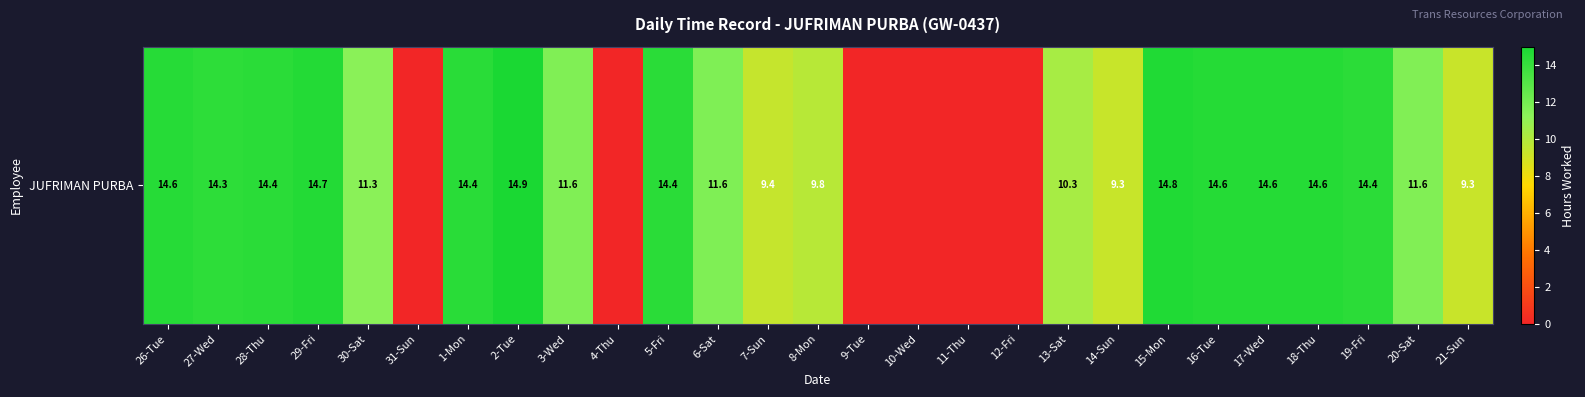

Where does the data first go above 11?

26-Tue